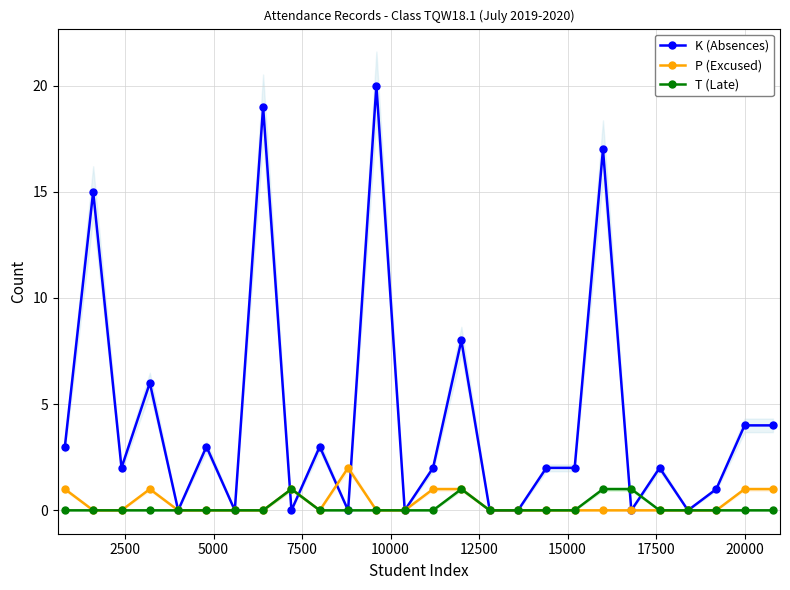

True or false: K (Absences) has more than 1 points higher than both neighbors.

True